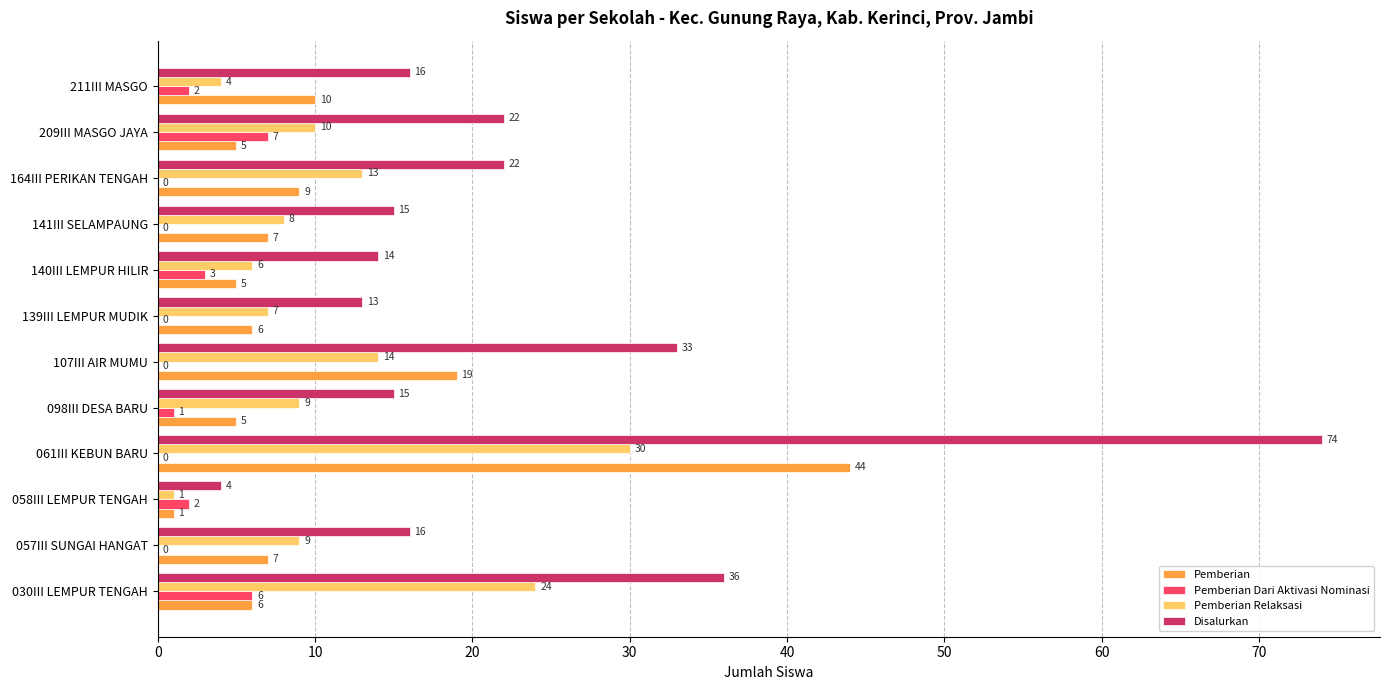

What is the total value across all series at 030III LEMPUR TENGAH?

72